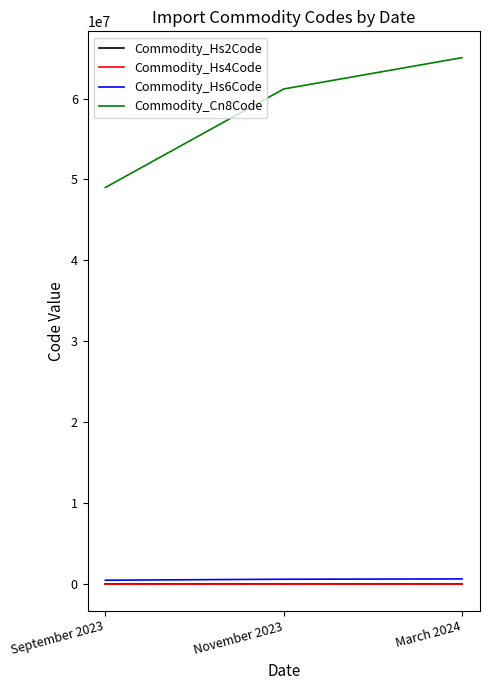

Which category has the highest value in the Commodity_Cn8Code series?

March 2024